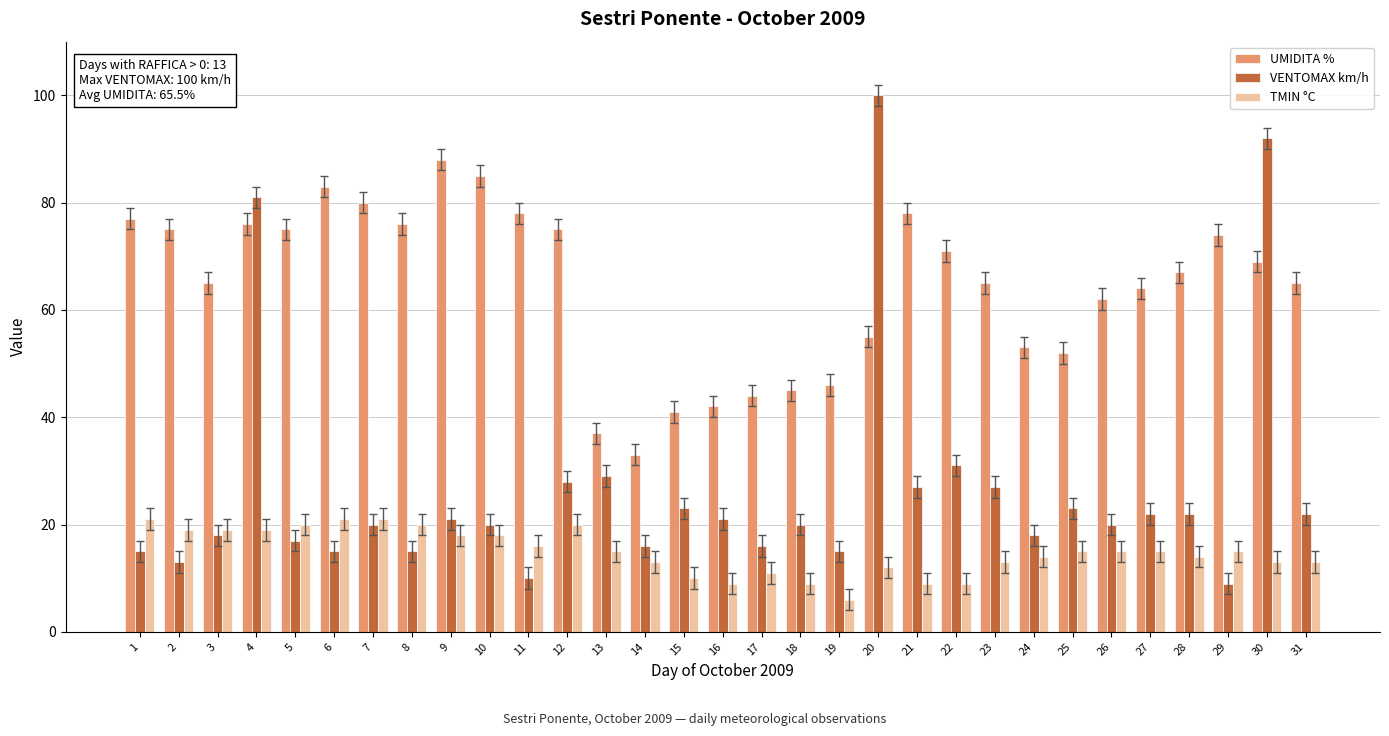

How many categories are shown in the chart?

31